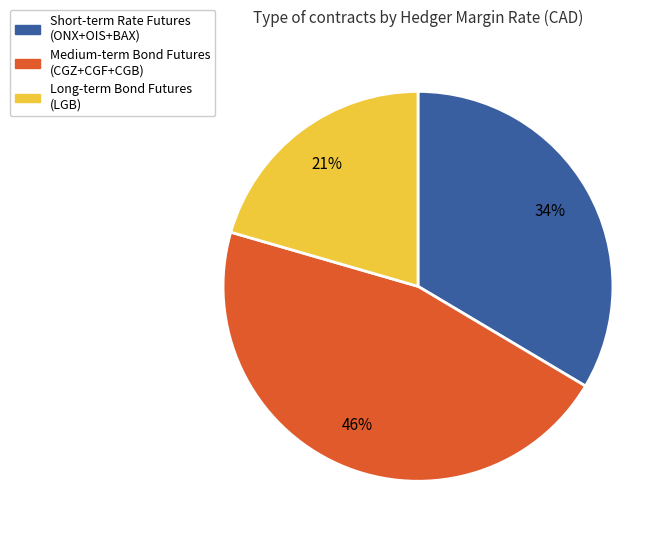

How many segments does this pie chart have?

3